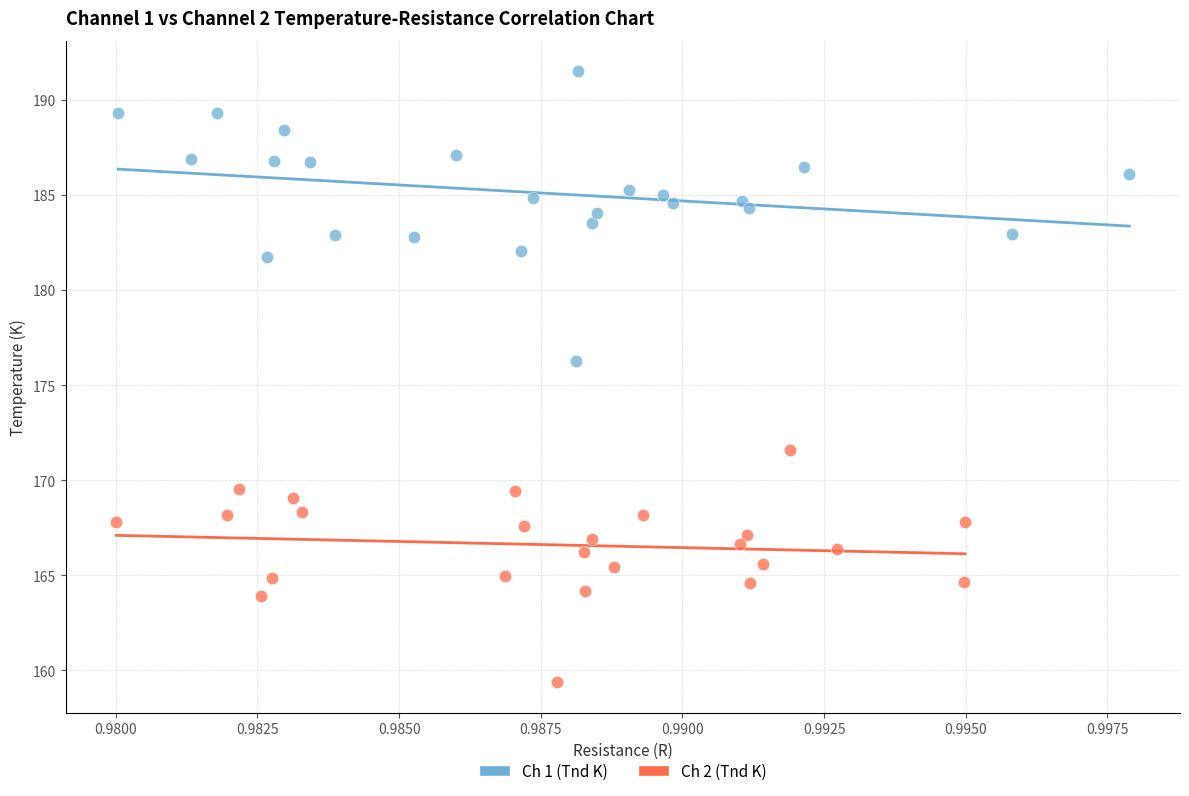

Which series has the largest Y range (max minus min)?

Ch 1 (Tnd K)